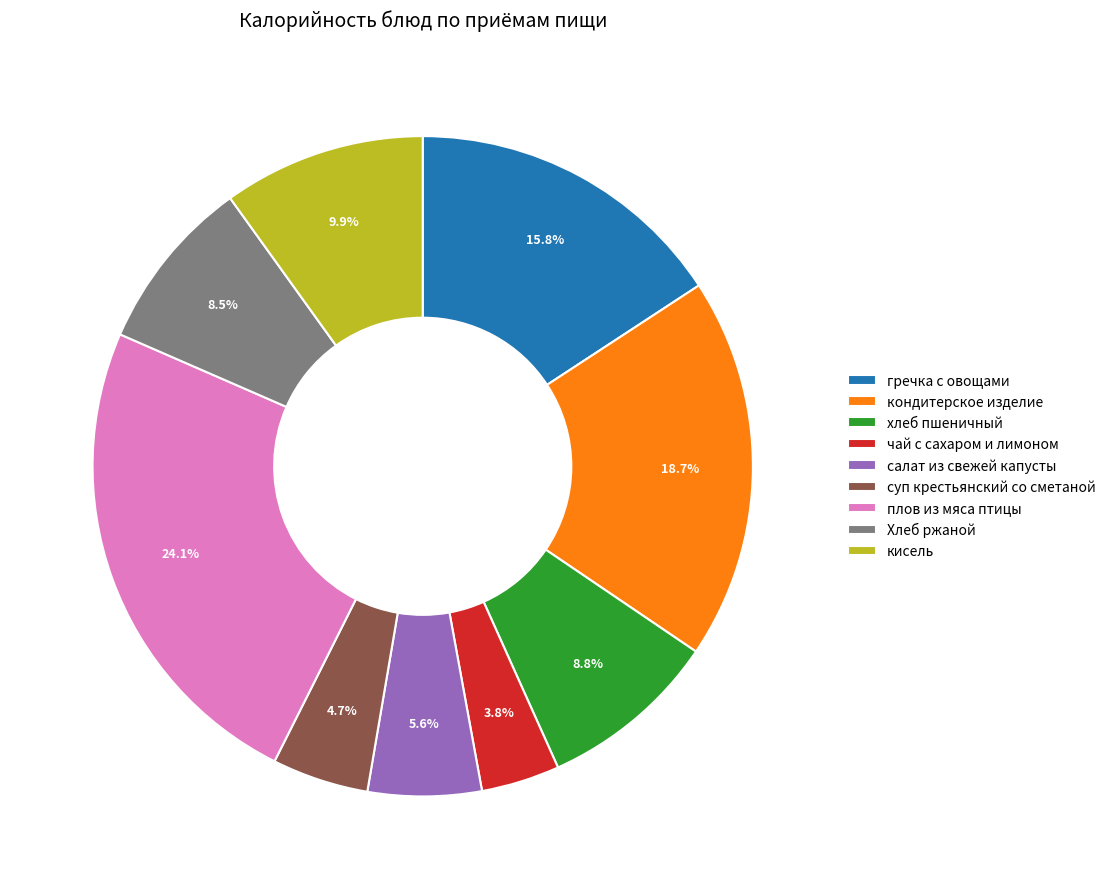

Does any single category account for the majority?

No